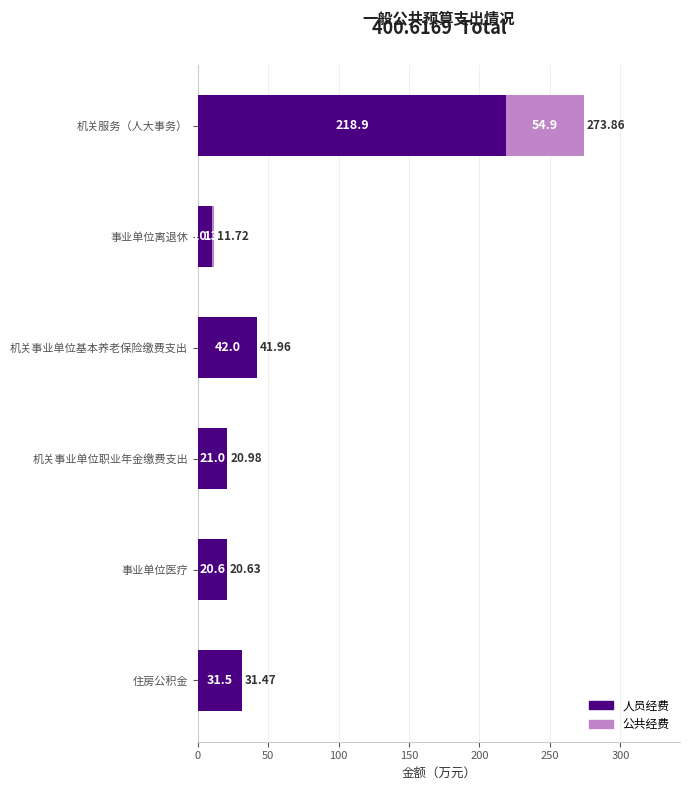

At which label is 人员经费 closest to 114?

机关事业单位基本养老保险缴费支出